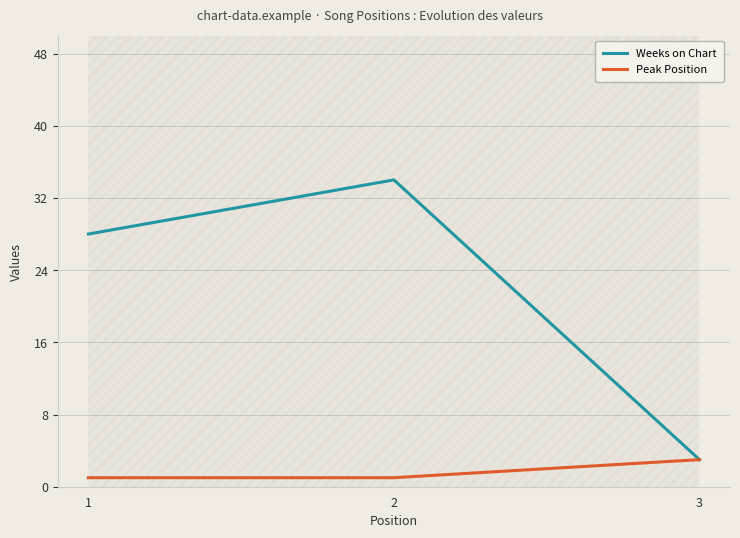

What is the smallest value displayed?

1